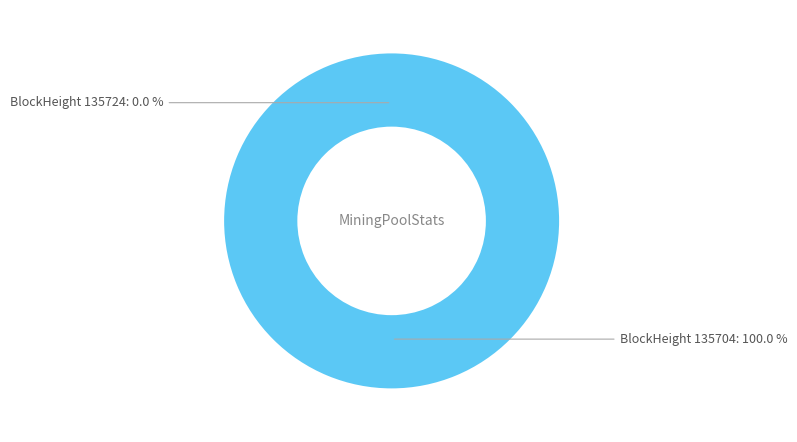

Which slice is the largest?

135704